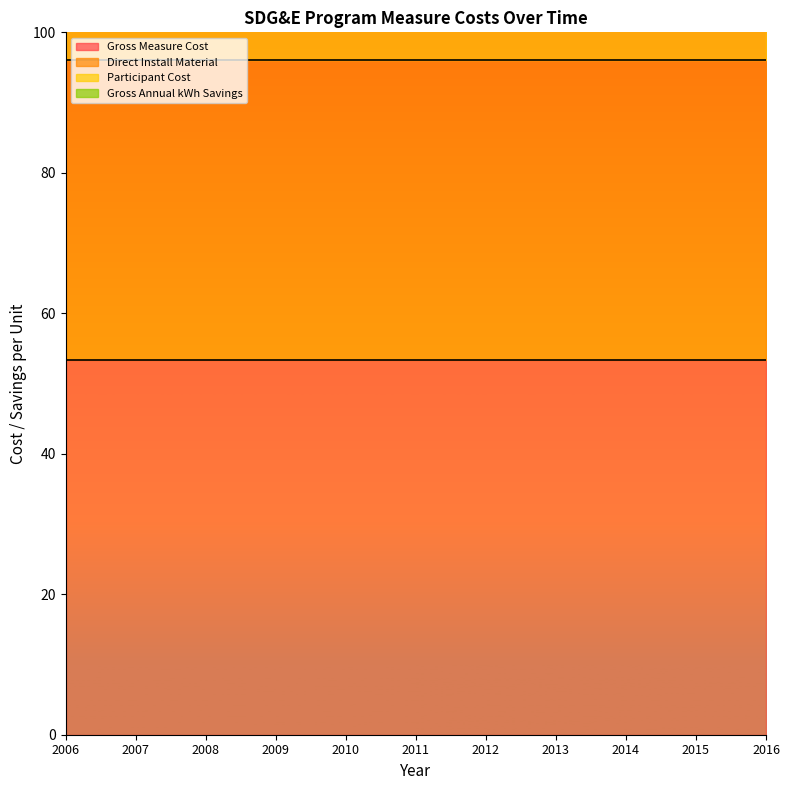

Does the chart display data point markers on the line(s)?

No